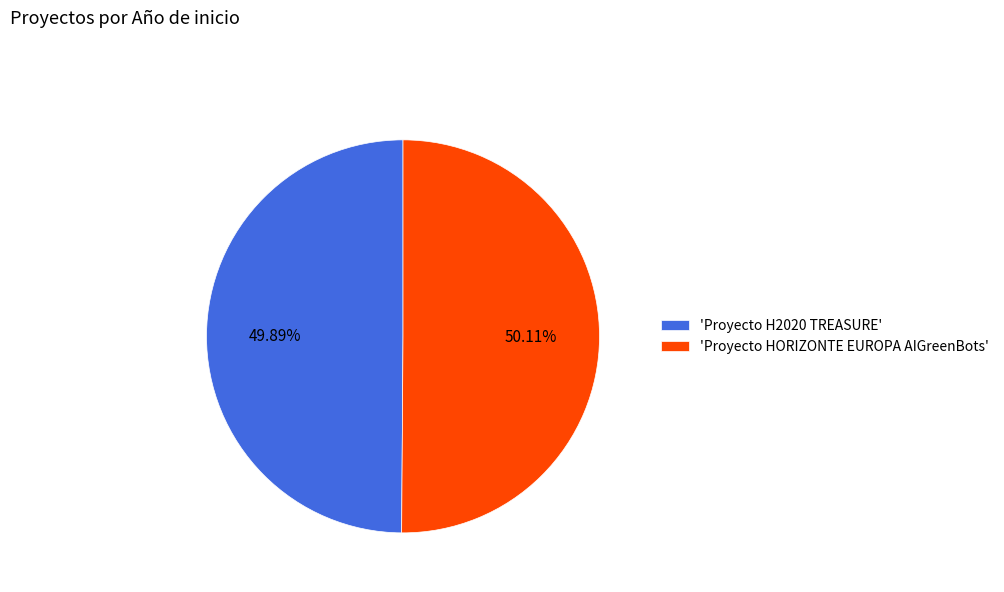

Is there any slice that represents more than half of the pie?

Yes